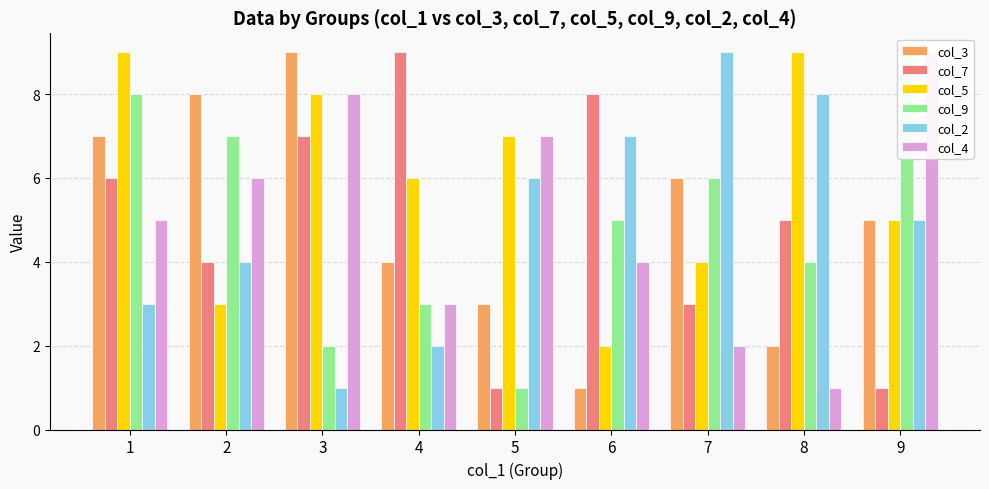

How many bars are there in each group?

6